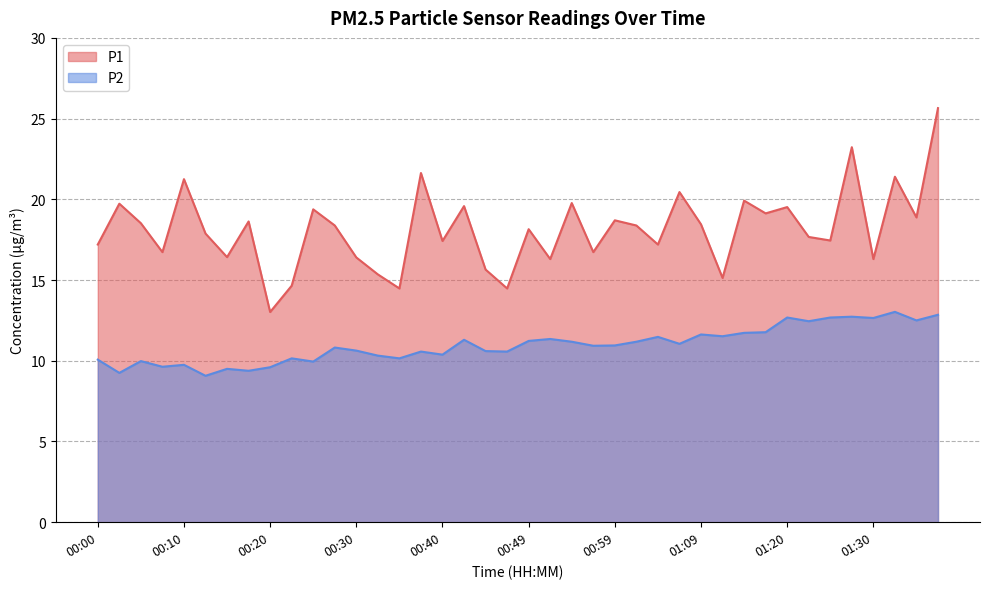

True or false: P2 and P1 intersect in this chart.

False